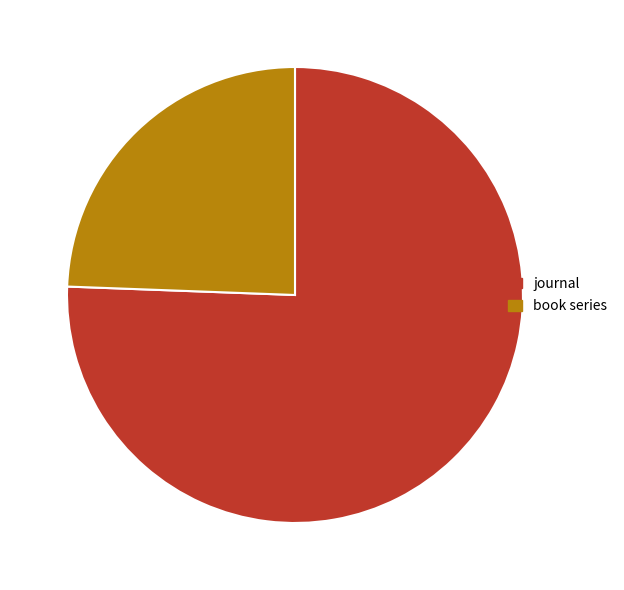

Approximately how many times larger is the value at journal compared to book series?

3.1